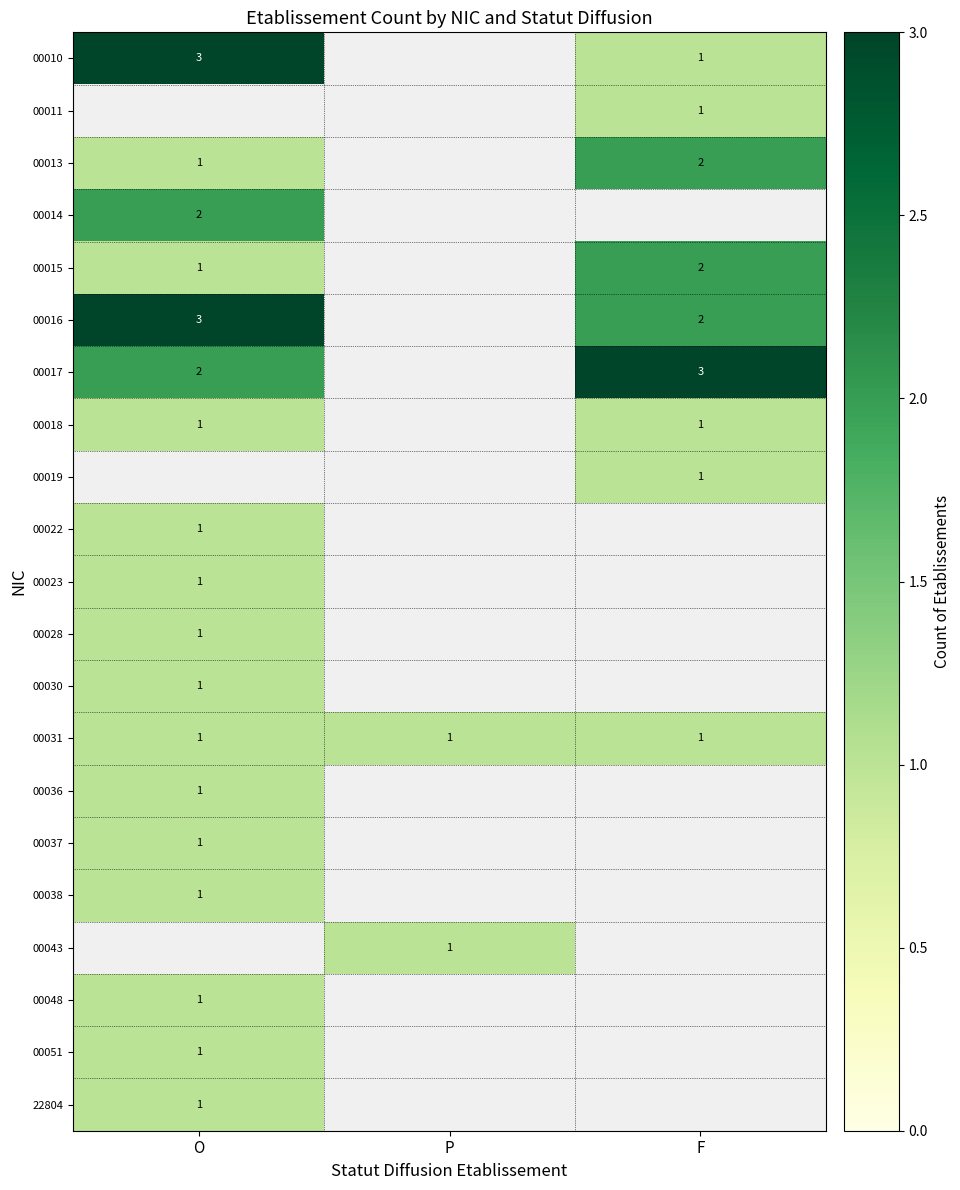

True or false: 00018 has a value of 0 at F.

False